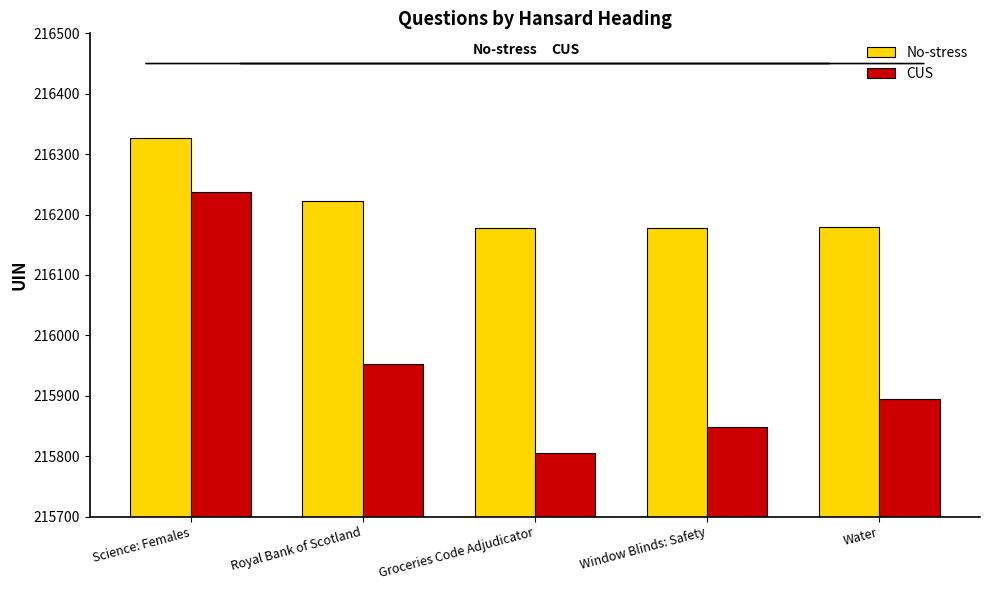

True or false: CUS has a value of 215894 at Water.

True